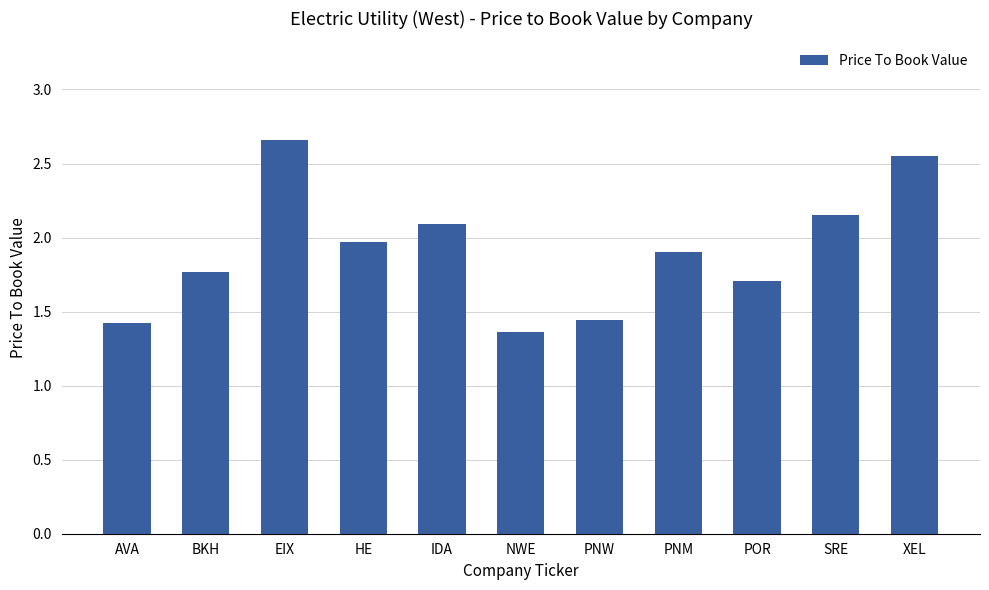

What is the difference between the maximum and minimum values?

1.3